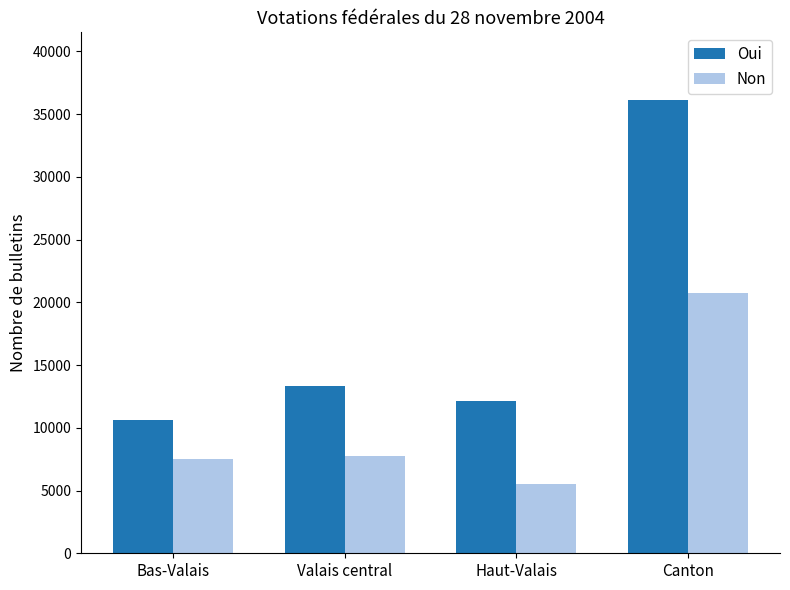

How many groups of bars are there?

4